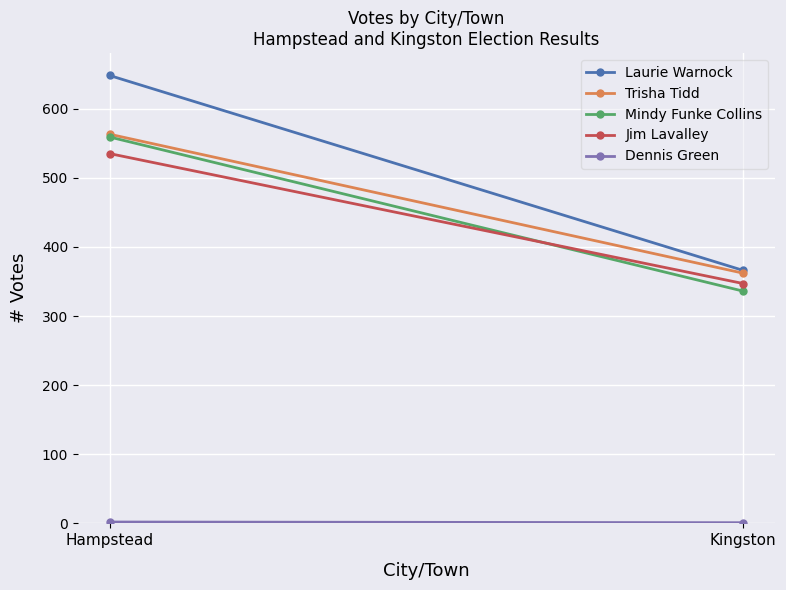

How many Laurie Warnock values are between 366 and 648?

2